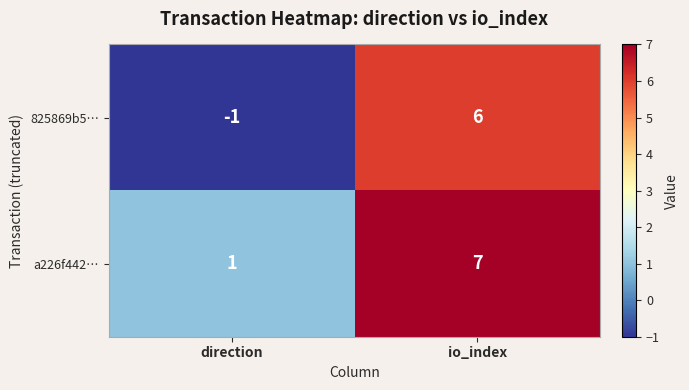

True or false: 825869b5… has a value of 6 at io_index.

True